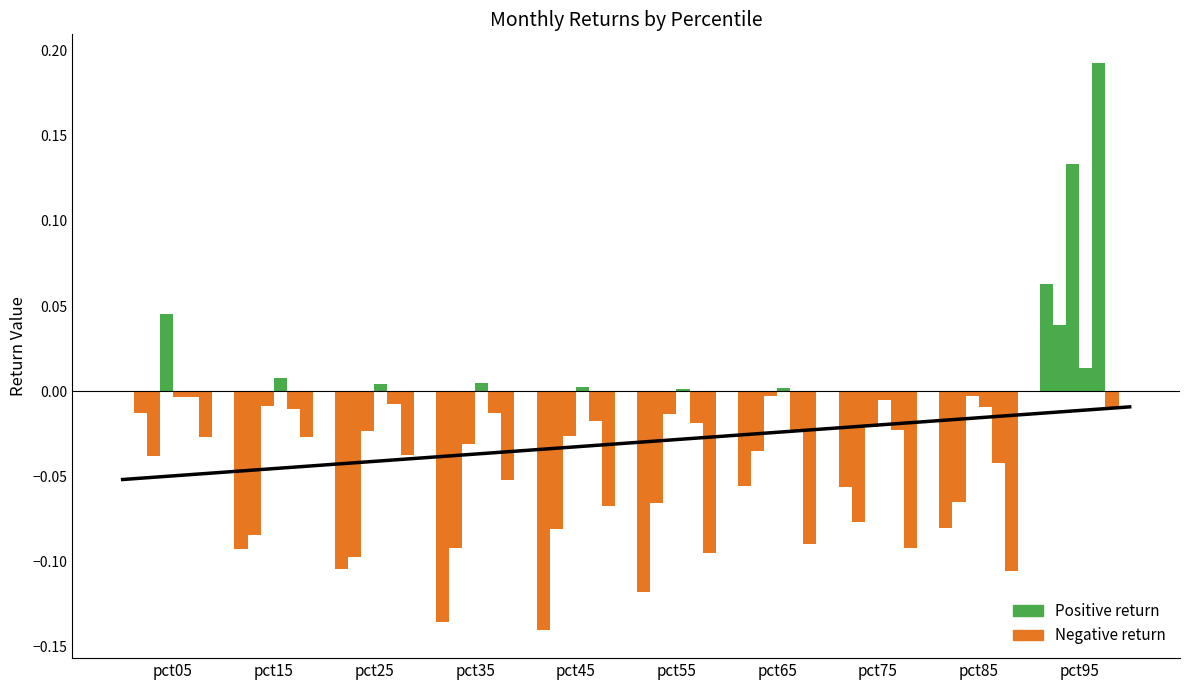

Reading left to right, list all the values displayed in this chart.

Jan: pct05=-0.0	pct15=-0.1	pct25=-0.1	pct35=-0.1	pct45=-0.1	pct55=-0.1	pct65=-0.1	pct75=-0.1	pct85=-0.1	pct95=0.1
Feb: pct05=-0.0	pct15=-0.1	pct25=-0.1	pct35=-0.1	pct45=-0.1	pct55=-0.1	pct65=-0.0	pct75=-0.1	pct85=-0.1	pct95=0.0
Mar: pct05=0.0	pct15=-0.0	pct25=-0.0	pct35=-0.0	pct45=-0.0	pct55=-0.0	pct65=-0.0	pct75=-0.0	pct85=-0.0	pct95=0.1
Apr: pct05=-0.0	pct15=0.0	pct25=0.0	pct35=0.0	pct45=0.0	pct55=0.0	pct65=0.0	pct75=-0.0	pct85=-0.0	pct95=0.0
May: pct05=-0.0	pct15=-0.0	pct25=-0.0	pct35=-0.0	pct45=-0.0	pct55=-0.0	pct65=-0.0	pct75=-0.0	pct85=-0.0	pct95=0.2
Jun: pct05=-0.0	pct15=-0.0	pct25=-0.0	pct35=-0.1	pct45=-0.1	pct55=-0.1	pct65=-0.1	pct75=-0.1	pct85=-0.1	pct95=-0.0